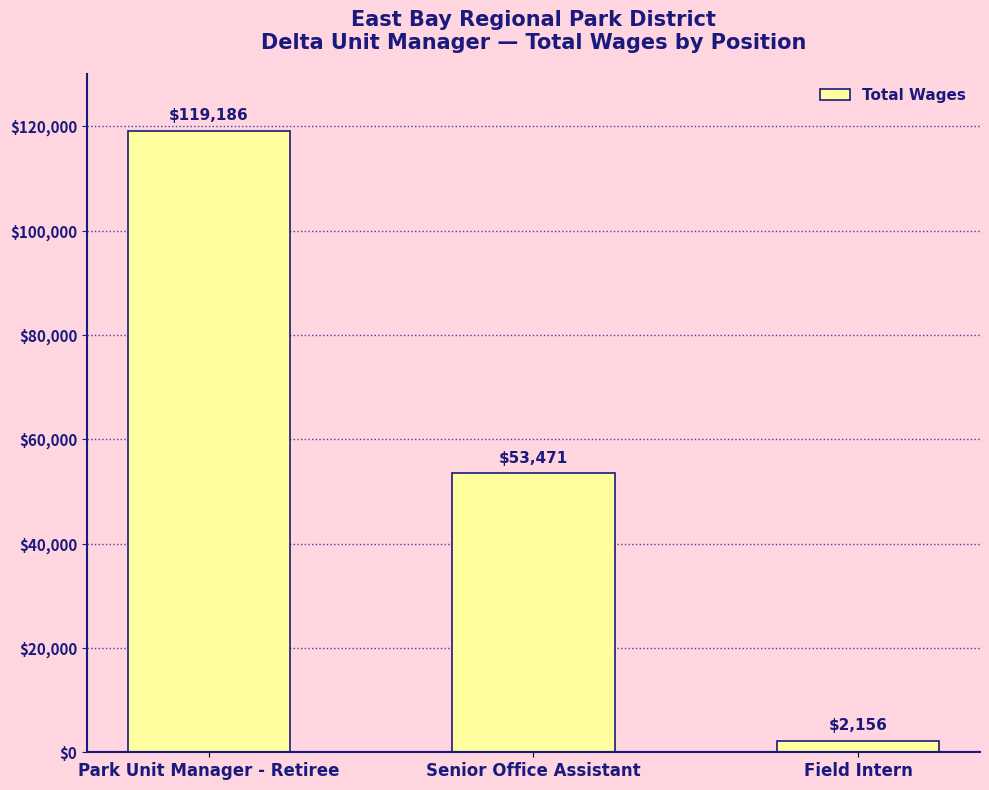

What value does the data have at Field Intern?

2156